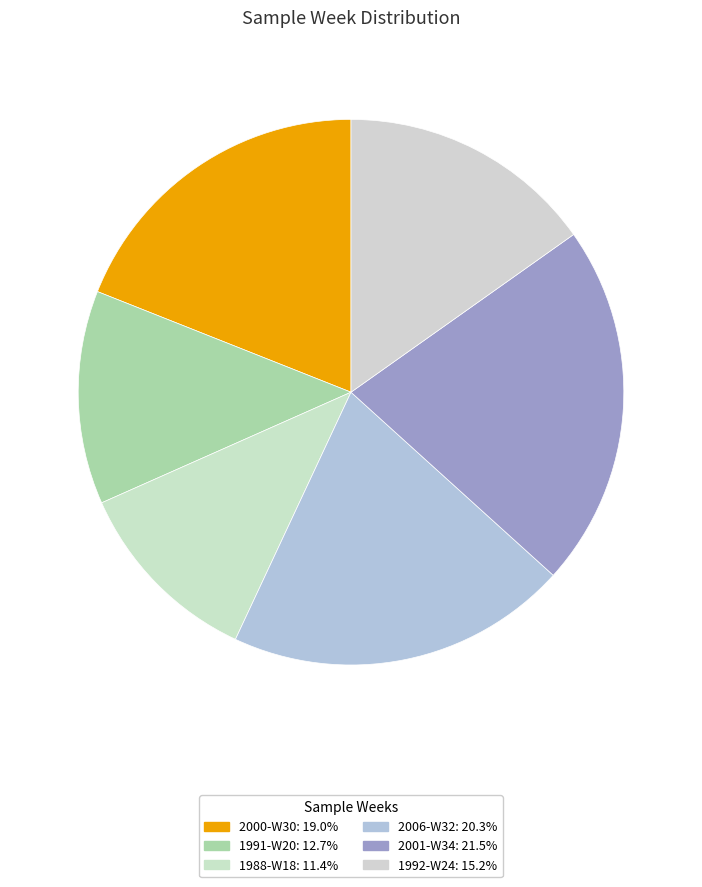

Does 1988-W18 represent more than half of the total?

No